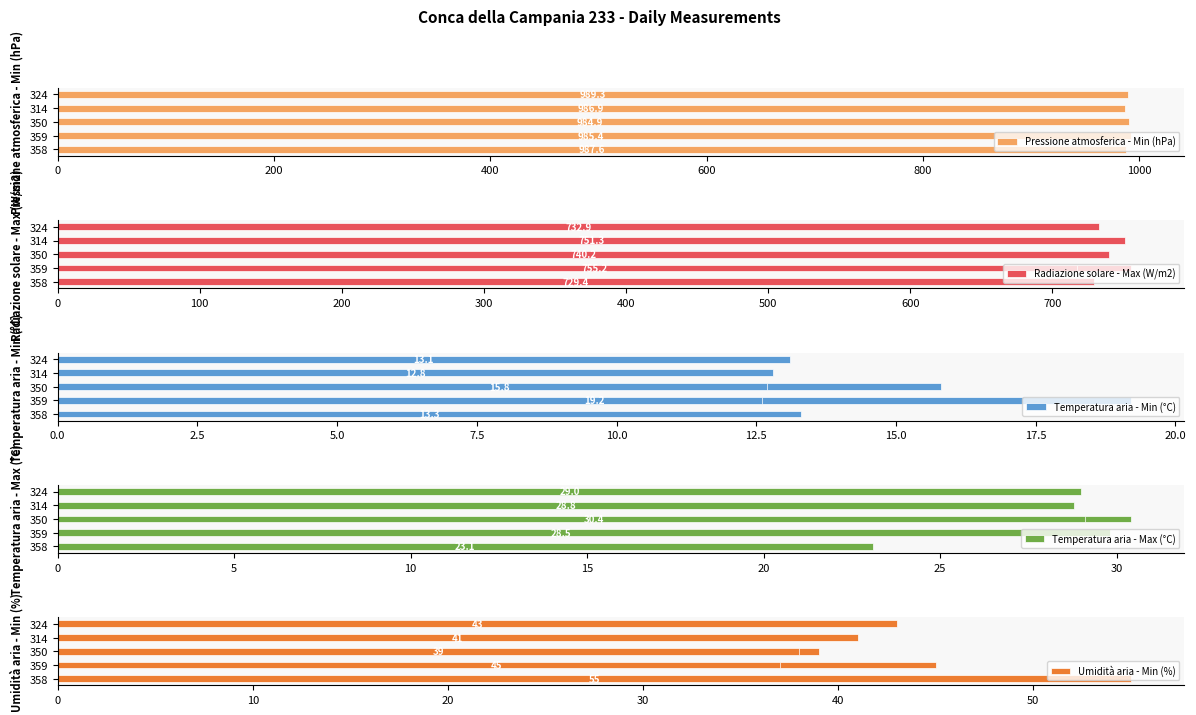

The value of Radiazione solare - Max (W/m2) at 200 is 989.1. True or false?

False